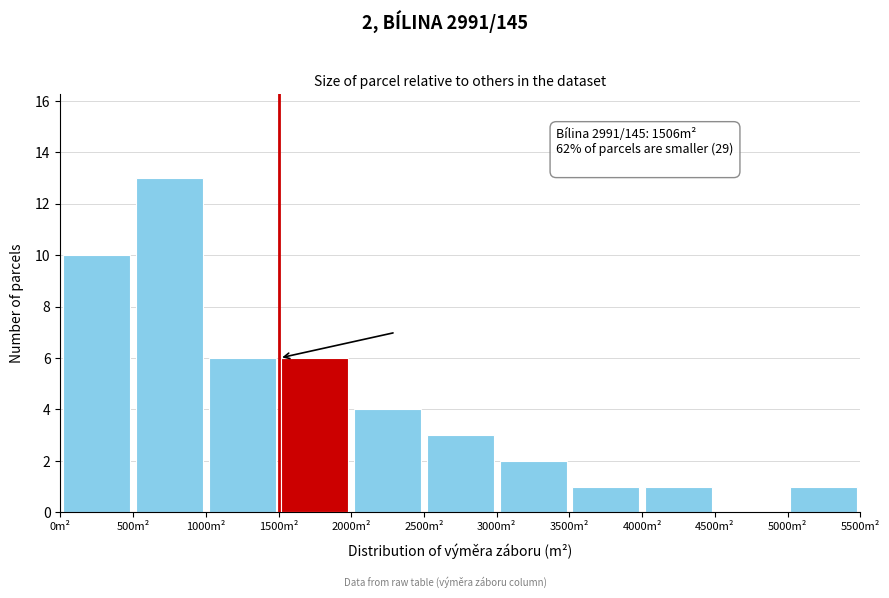

Which range on the x-axis has the tallest bar?

500 to 1000